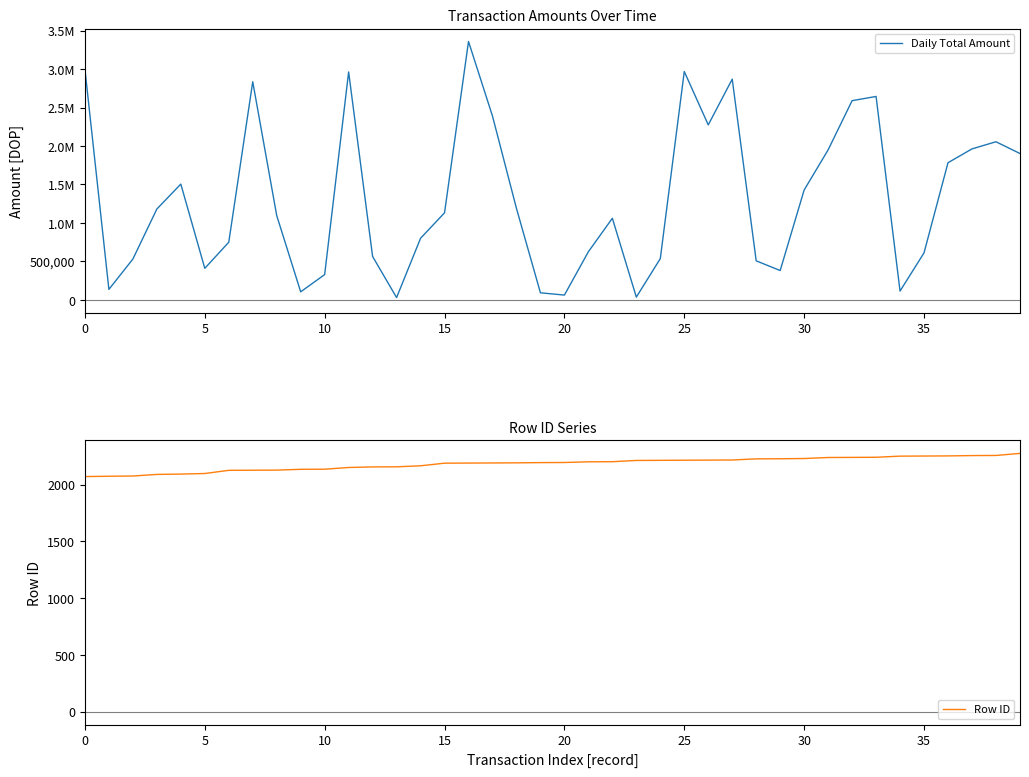

In Daily Total Amount, how many points are higher than both neighbors (excluding endpoints)?

9